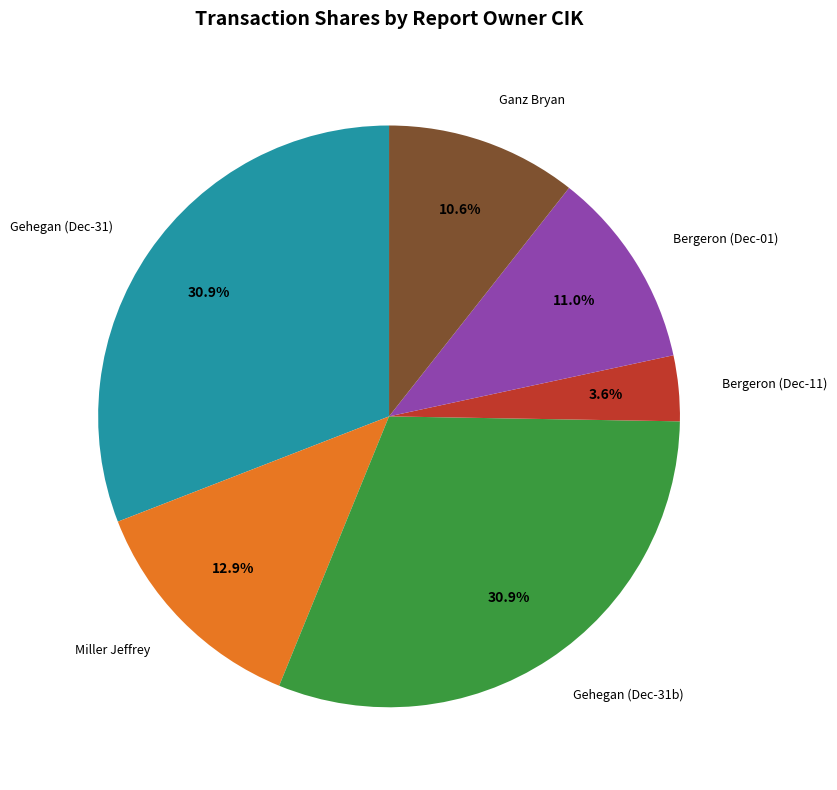

Which category has the smallest portion of the pie?

Bergeron (Dec-11)